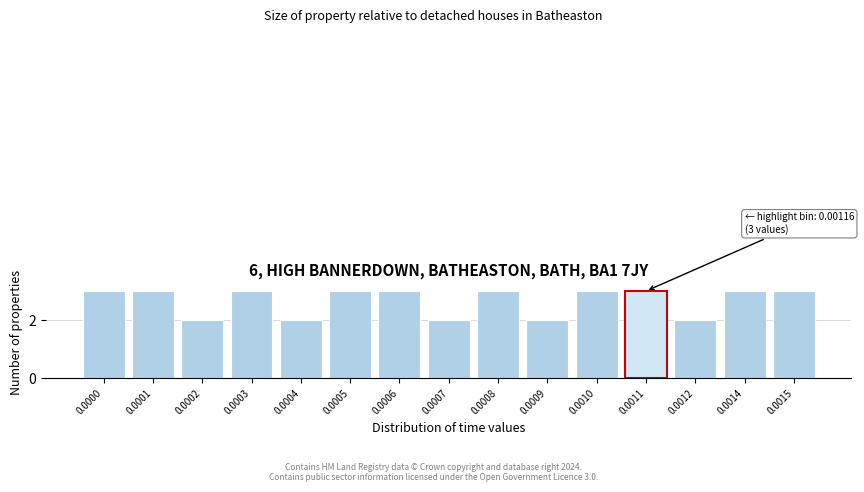

Reading left to right, list all the values displayed in this chart.

0.0000=3	0.0001=3	0.0002=2	0.0003=3	0.0004=2	0.0005=3	0.0006=3	0.0007=2	0.0008=3	0.0009=2	0.0010=3	0.0011=3	0.0012=2	0.0014=3	0.0015=3